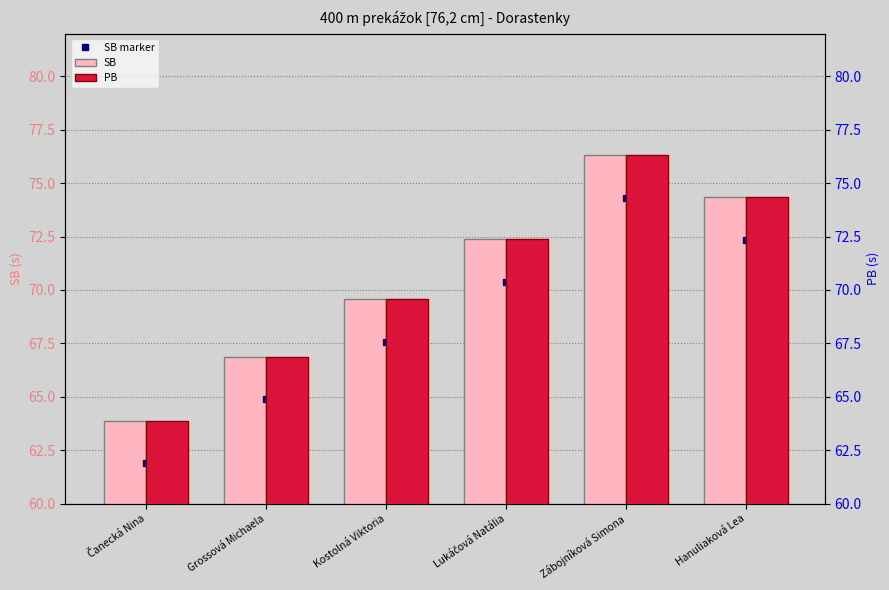

Which category has the highest value in the SB series?

Zábojníková Simona